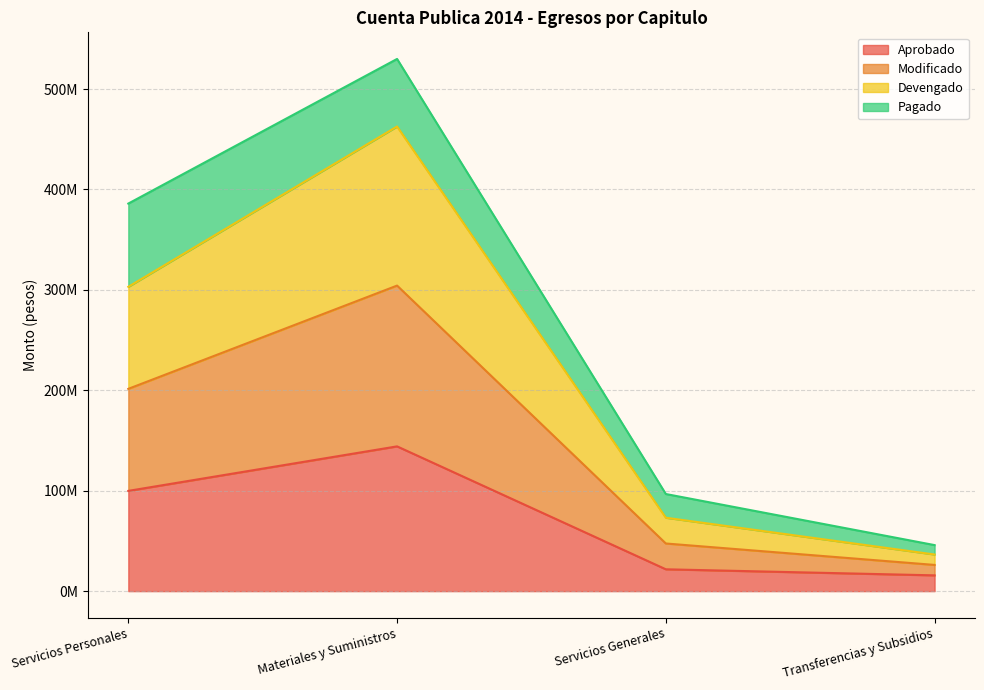

Which series has the largest range (max minus min)?

Modificado